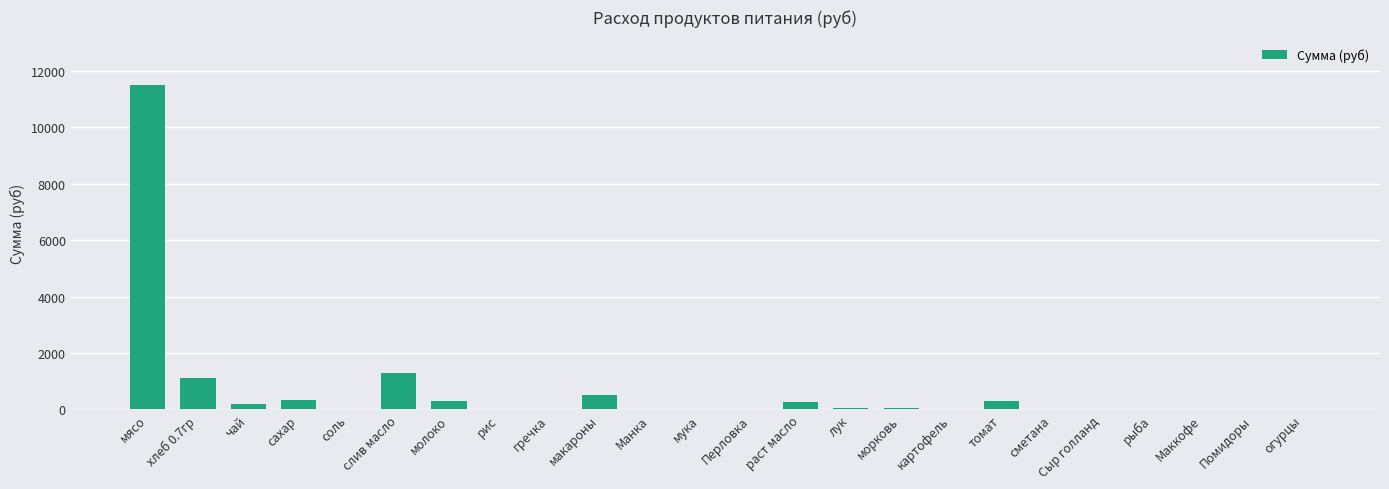

At which category does the chart reach its peak across all series?

мясо